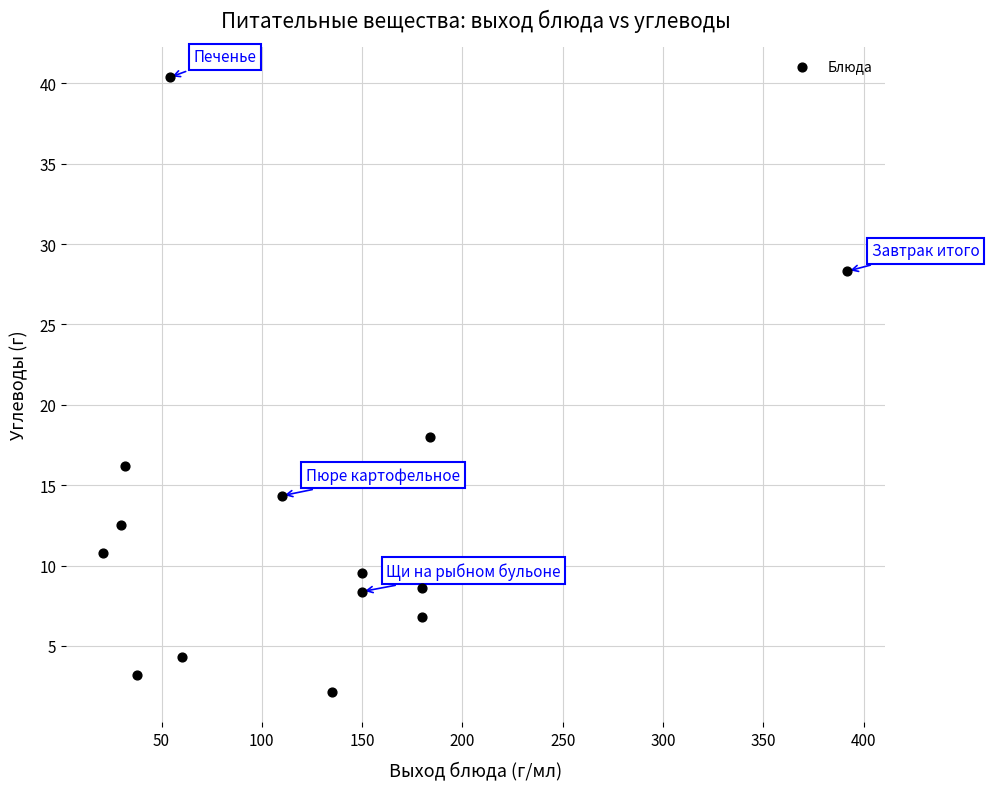

What is the range of X values (max minus min)?

371.0